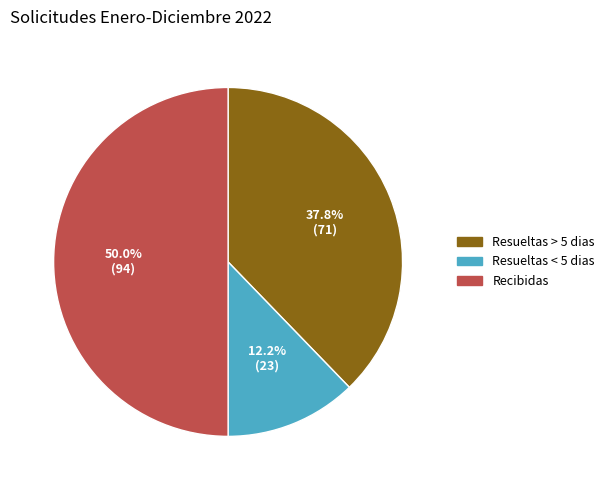

Between Recibidas and Resueltas < 5 dias, which is larger?

Recibidas